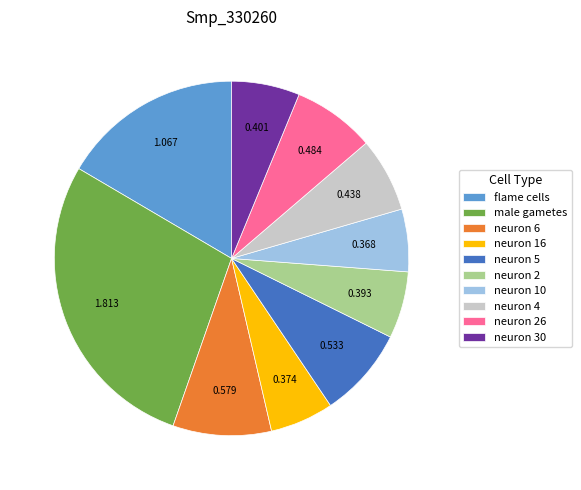

What is the largest slice in the pie chart?

male gametes